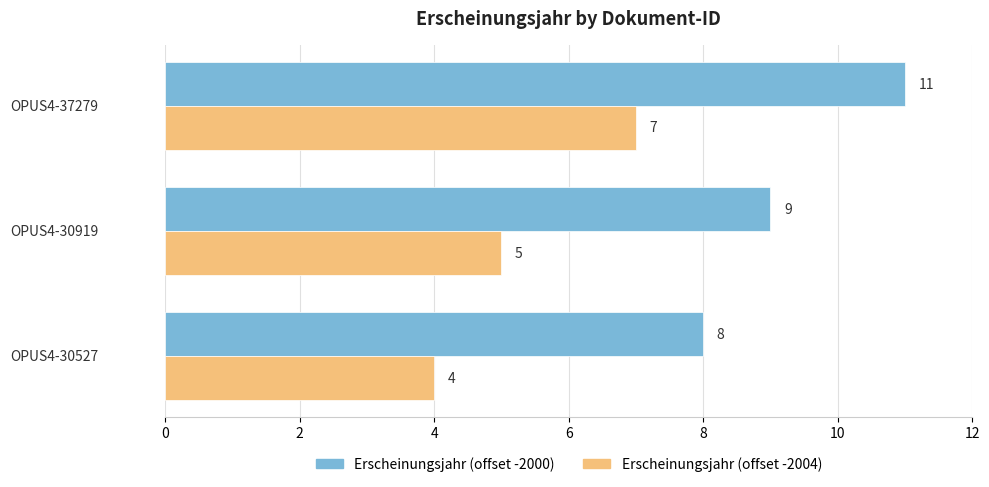

What is the minimum value for Erscheinungsjahr (offset -2004)?

4